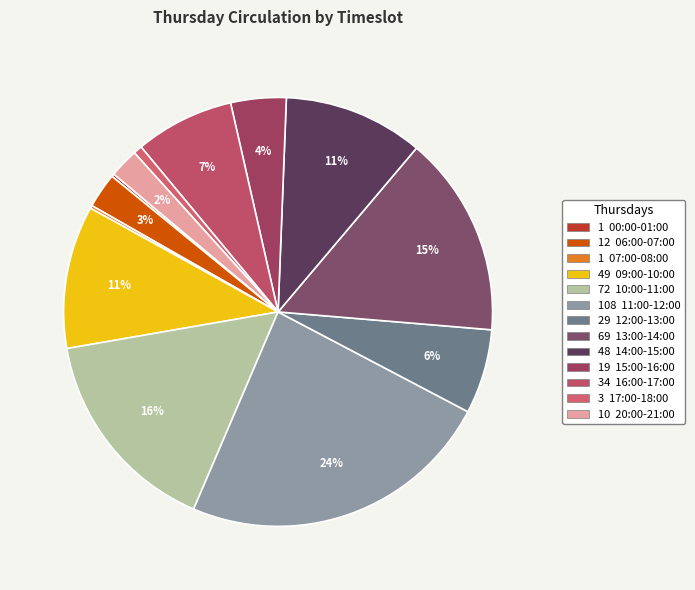

Which category has the smallest portion of the pie?

00:00-01:00